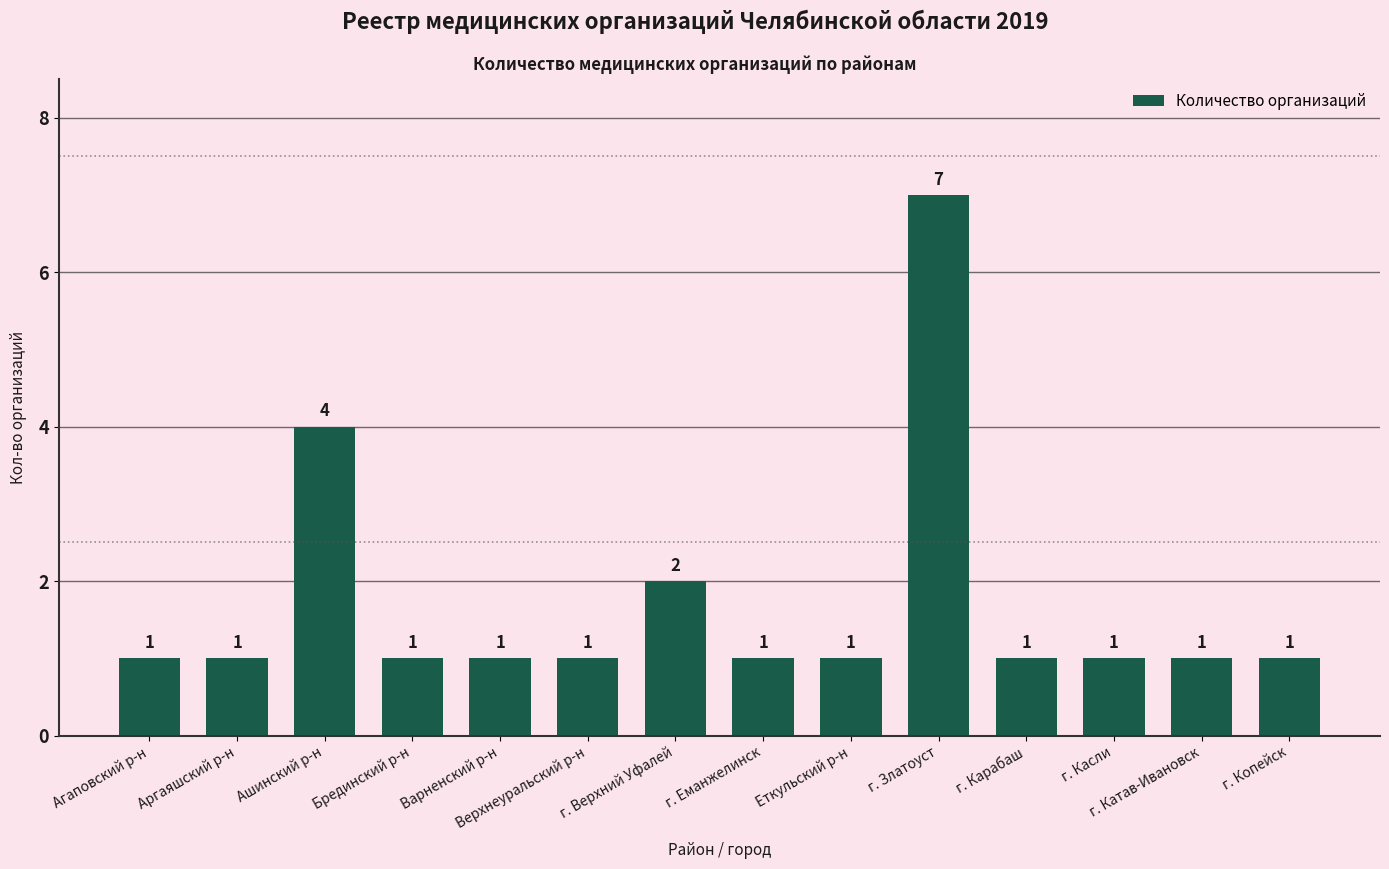

Is it true that the value at Брединский р-н is 1?

True